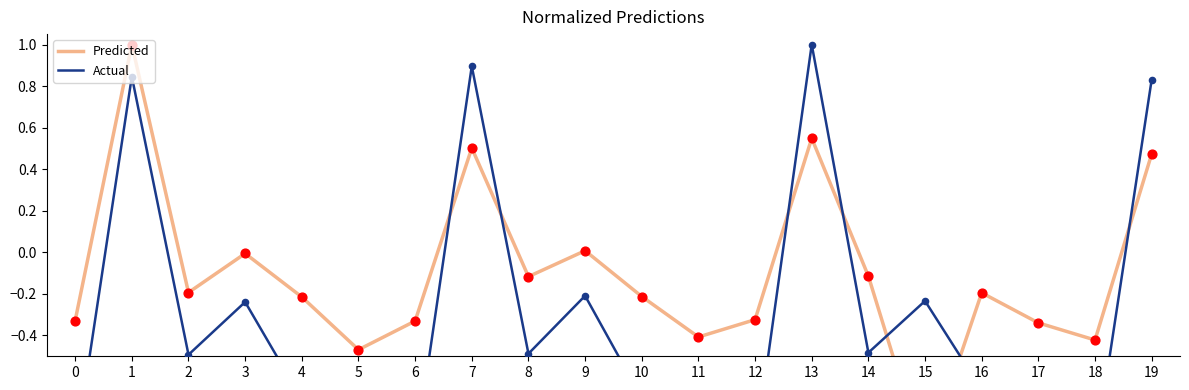

At which category is the sum across all series the highest?

1